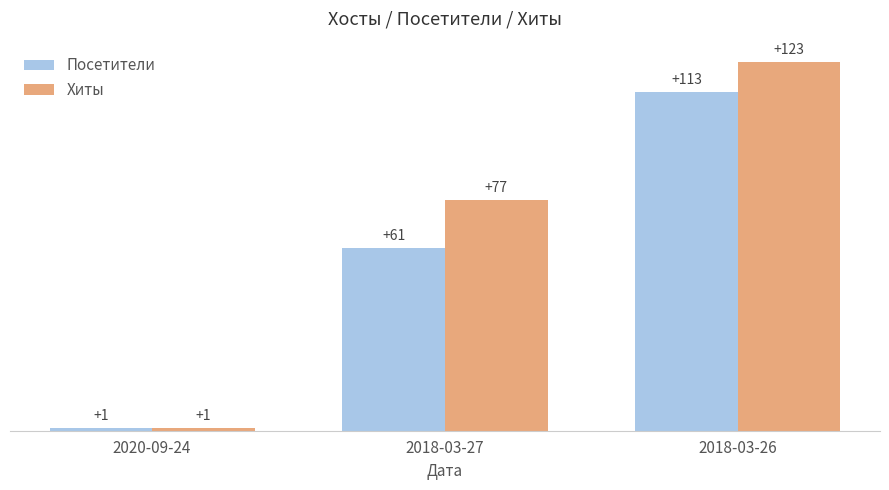

What is the difference between the Хиты values at 2018-03-27 and 2020-09-24?

76